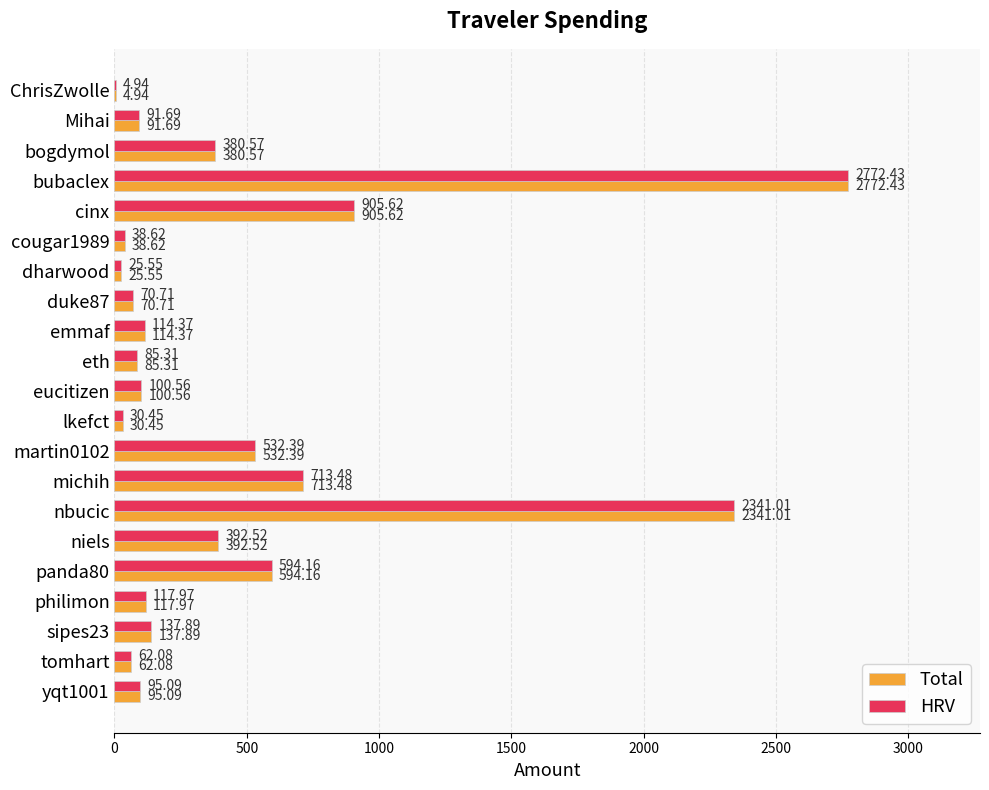

What is the sum of the Total values at niels and bogdymol?

773.1